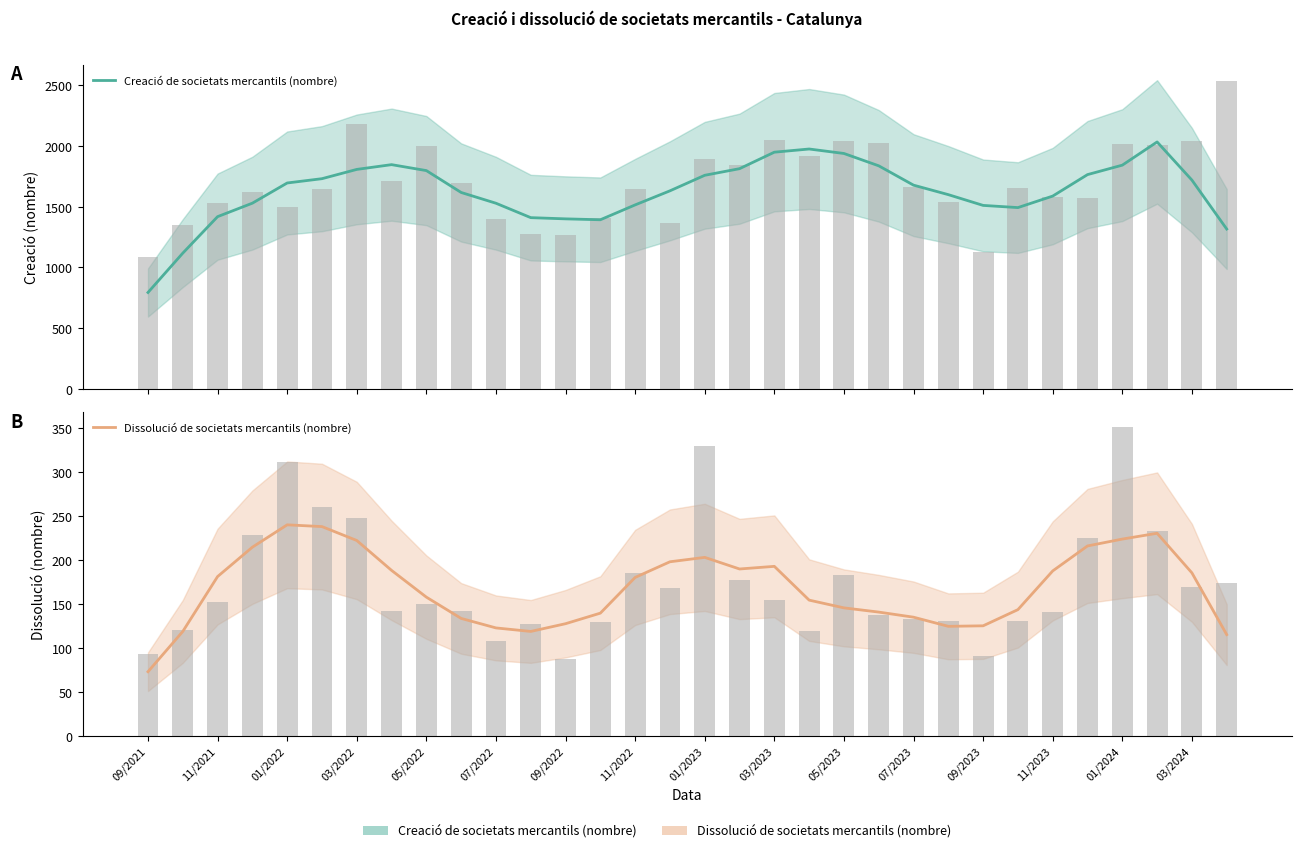

What is the total value across all series at 07/2023?

1813.2